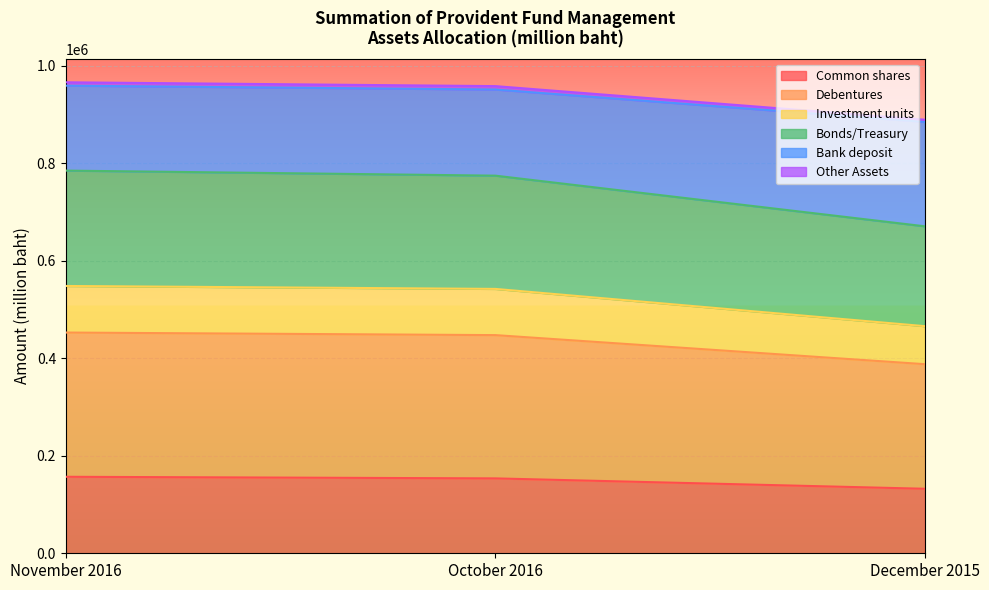

What is the maximum value for Common shares?

156973.5